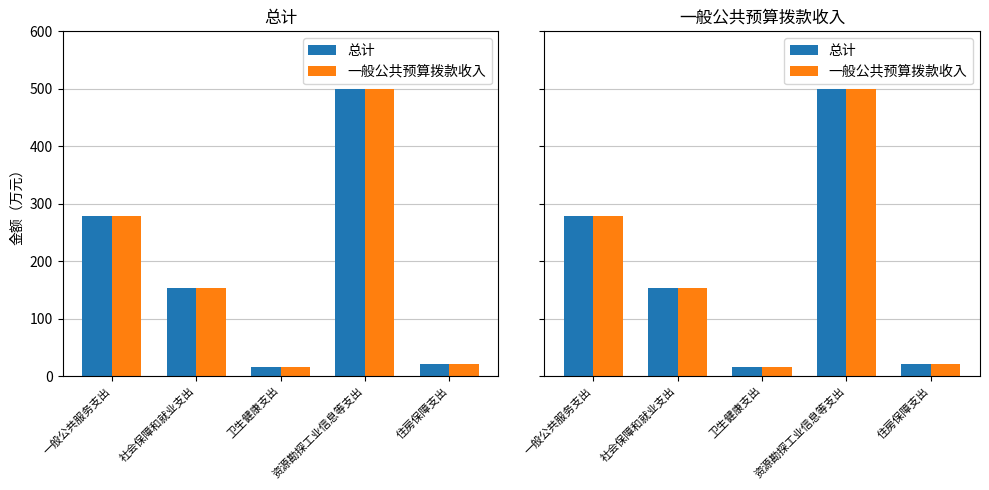

At which category is the sum across all series the highest?

资源勘探工业信息等支出